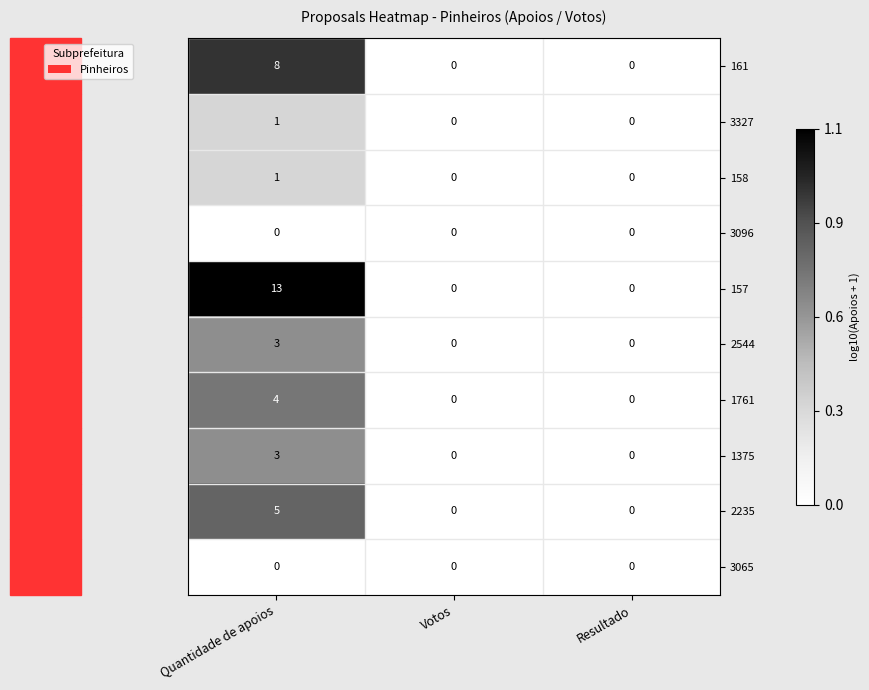

The 157 series shows 6 at Votos. True or false?

False